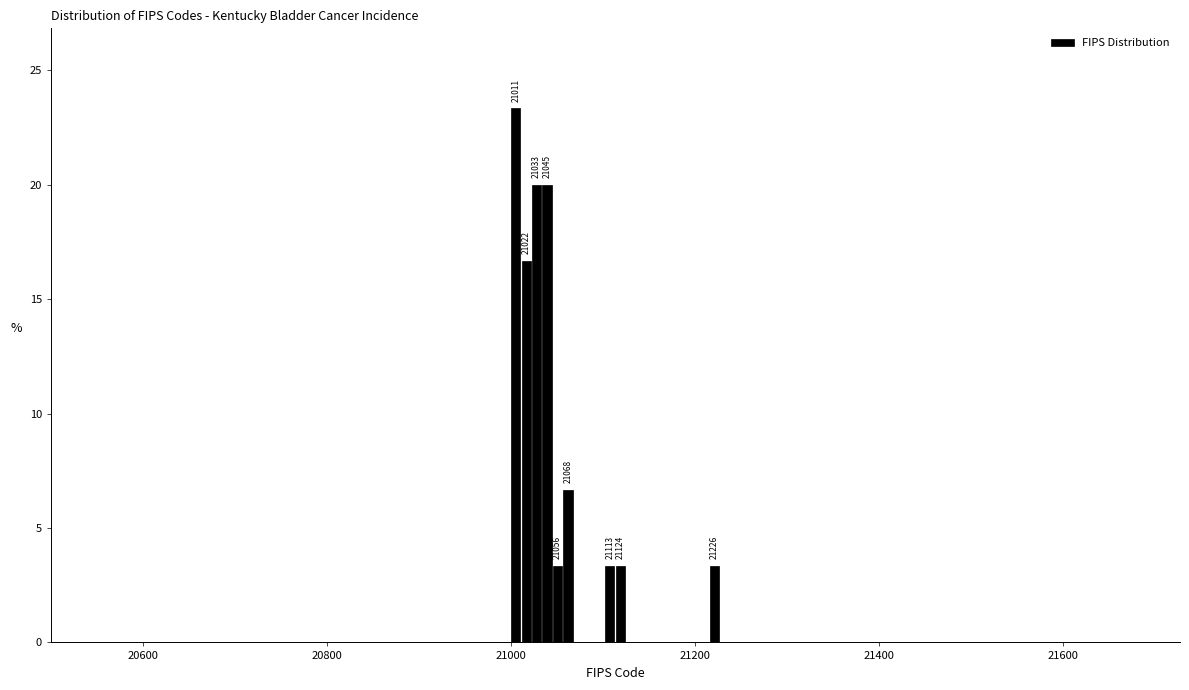

Around what value on the x-axis is the tallest bar? Give the approximate position of its centre, as read against the axis.

21000